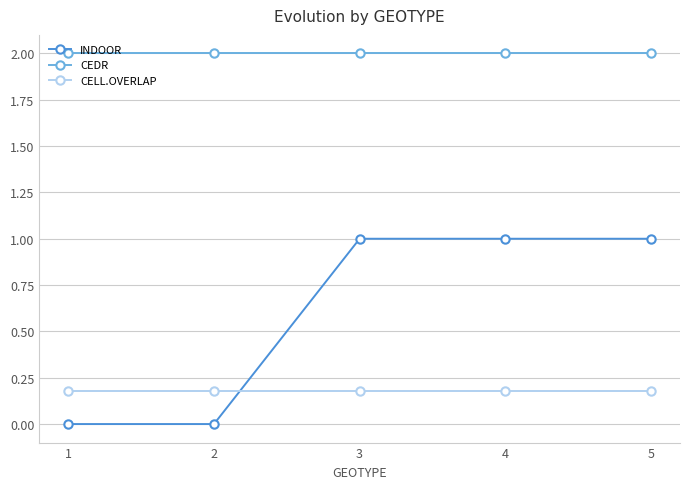

Count the INDOOR values in the range 0 to 1.

5